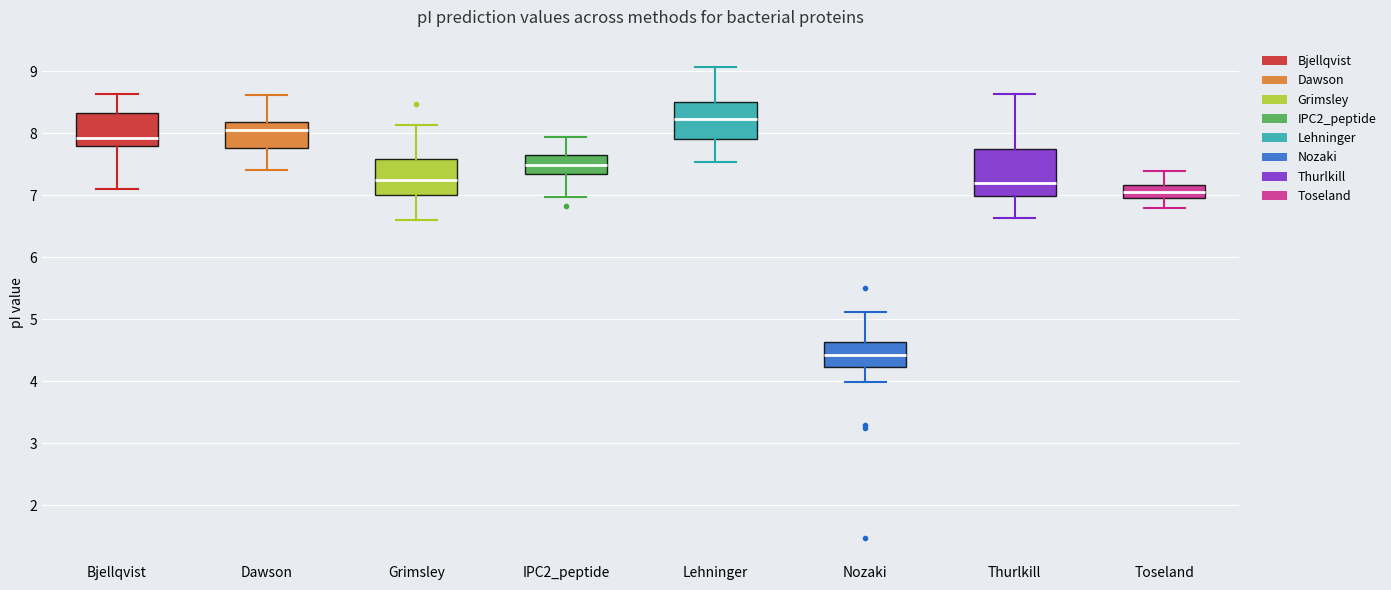

Reading left to right, transcribe this box plot: for each box, give where its median line is, the range the box spans, and where its two whiskers end, as read against the y-axis. The values are not printed on the chart, so give them approximately, as read against the axis.

Bjellqvist: median 7.9, box 7.8 to 8.3, whiskers 7.1 to 8.6
Dawson: median 8.1, box 7.8 to 8.2, whiskers 7.4 to 8.6
Grimsley: median 7.2, box 7.0 to 7.6, whiskers 6.6 to 8.1
IPC2_peptide: median 7.5, box 7.3 to 7.6, whiskers 7.0 to 7.9
Lehninger: median 8.2, box 7.9 to 8.5, whiskers 7.5 to 9.1
Nozaki: median 4.4, box 4.2 to 4.6, whiskers 4.0 to 5.1
Thurlkill: median 7.2, box 7.0 to 7.7, whiskers 6.6 to 8.6
Toseland: median 7.0, box 6.9 to 7.2, whiskers 6.8 to 7.4